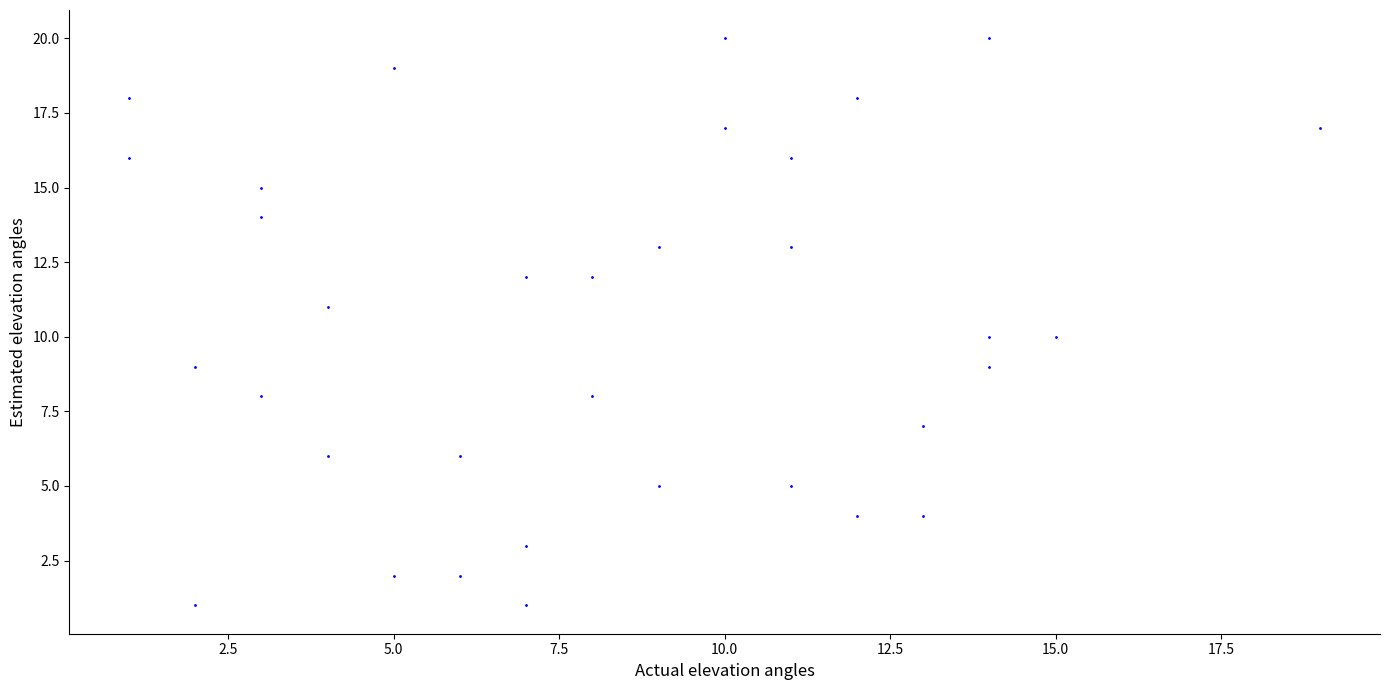

What is the range of Y values (max minus min)?

19